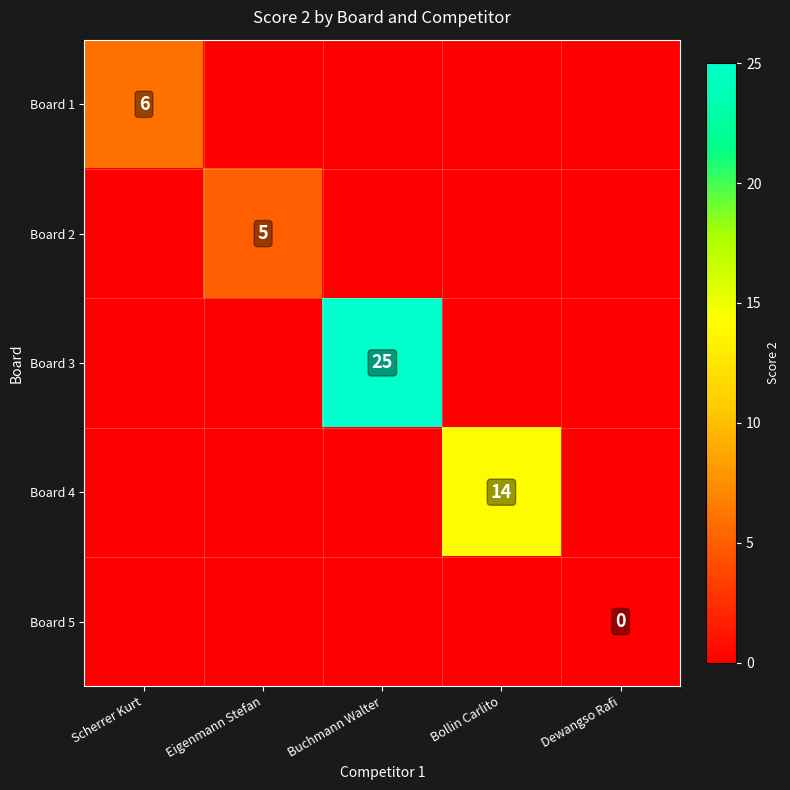

Is it true that Board 2 equals 2 at Eigenmann Stefan?

False